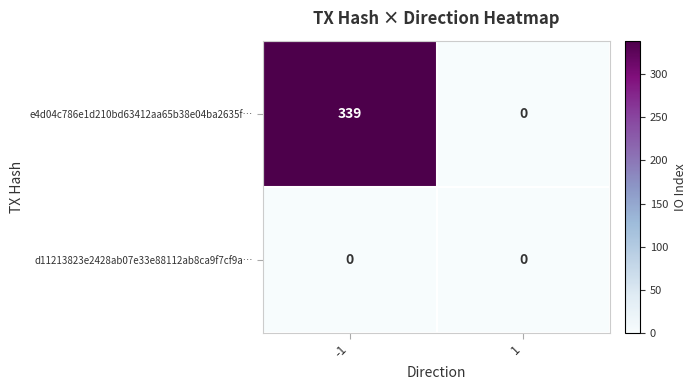

List the series in order of their overall mean, lowest first.

d11213823e2428ab07e33e88112ab8ca9f7cf9a…, e4d04c786e1d210bd63412aa65b38e04ba2635f…